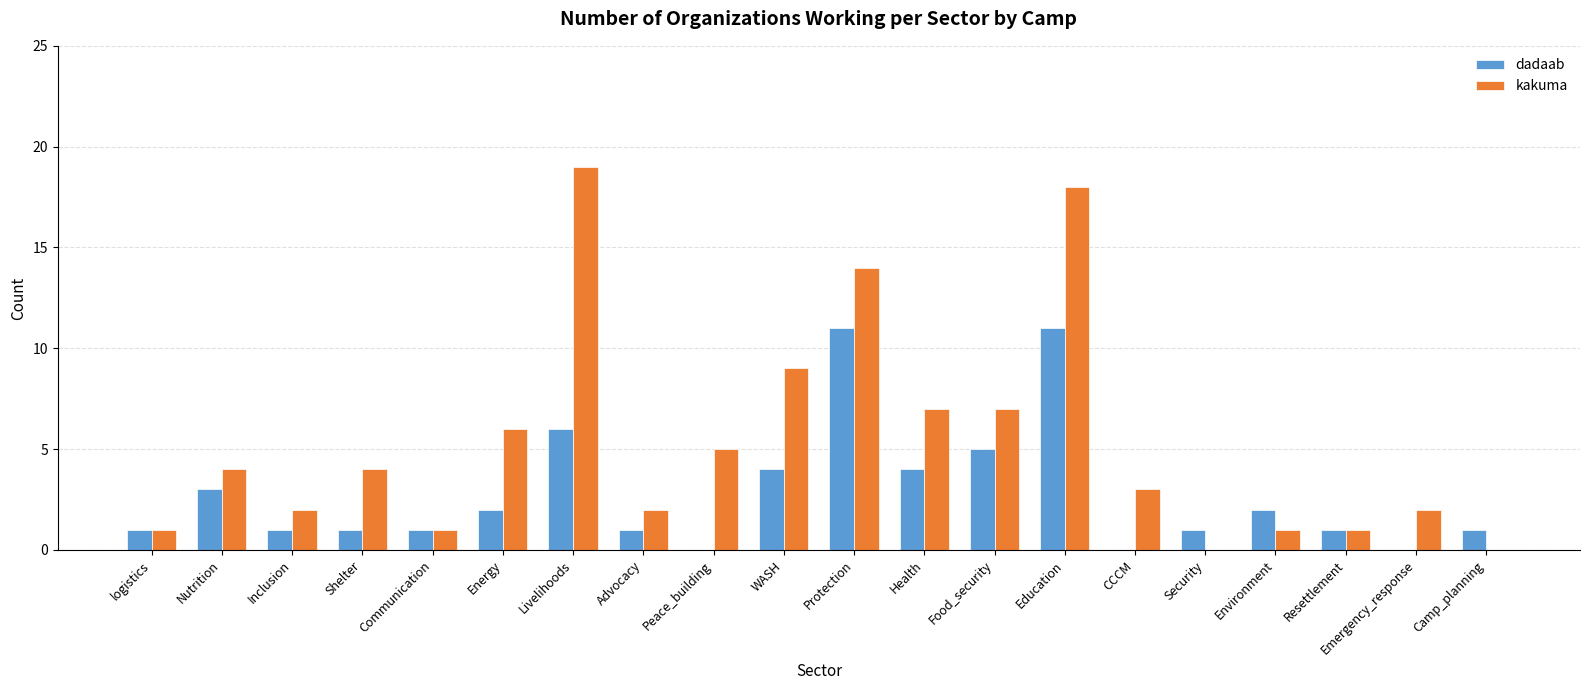

Does the chart contain stacked bars?

No